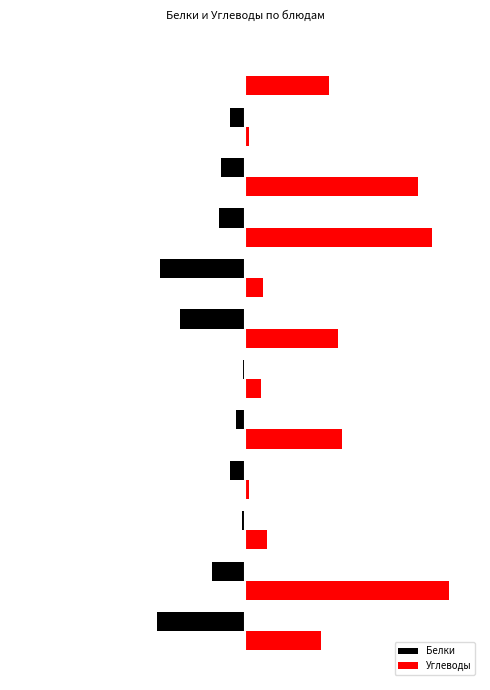

Rank the series by their maximum value, from highest to lowest.

Углеводы, Белки